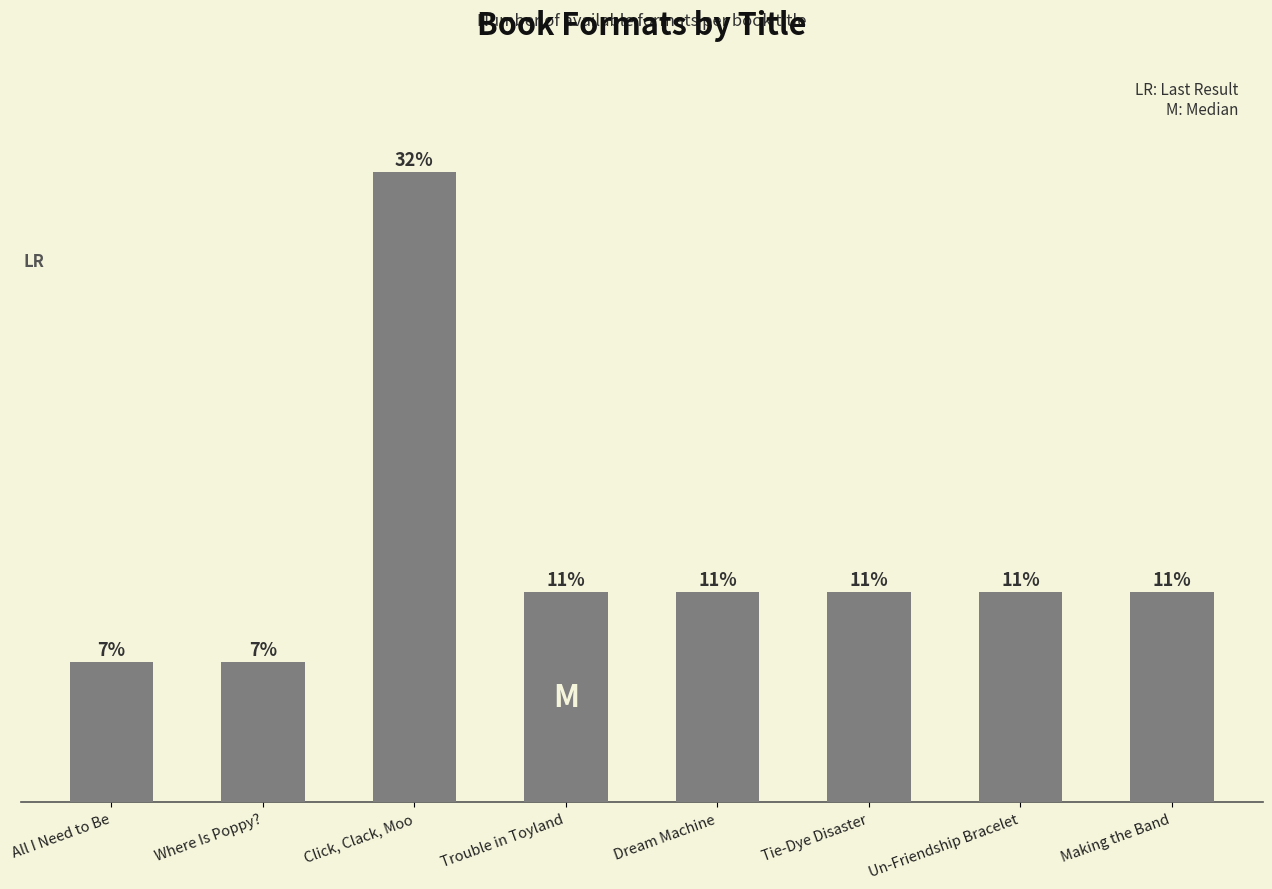

Which has a higher value, Making the Band or Tie-Dye Disaster?

Making the Band